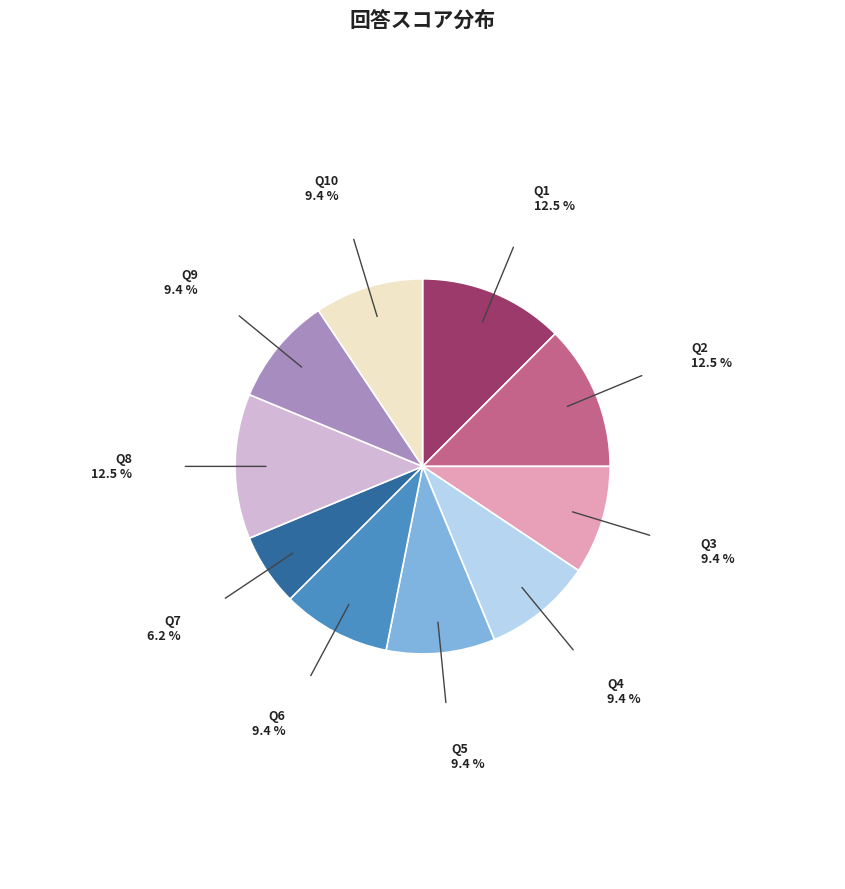

Does any single category account for the majority?

No